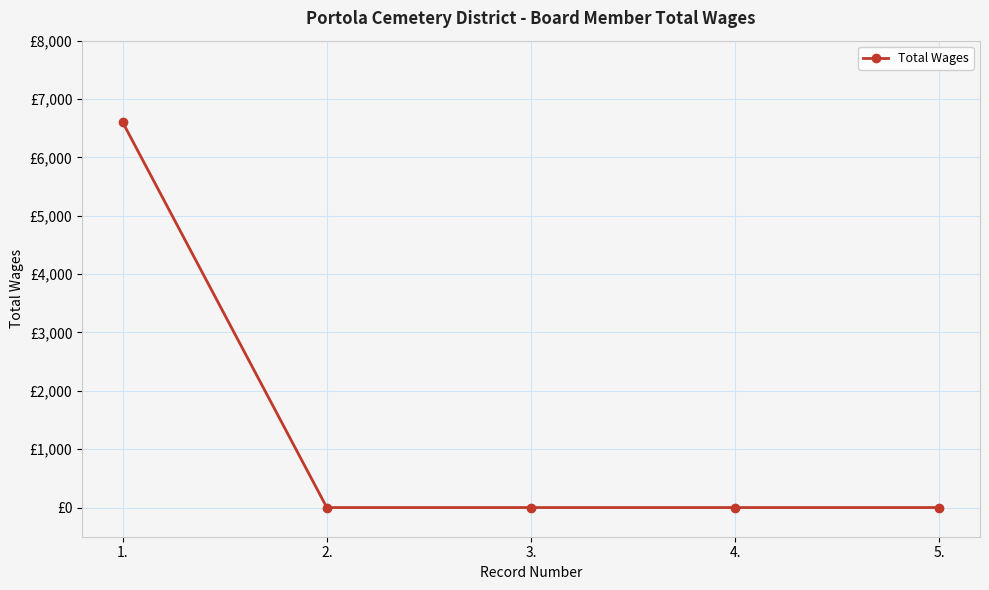

Is this an area chart (filled region under the line)?

No